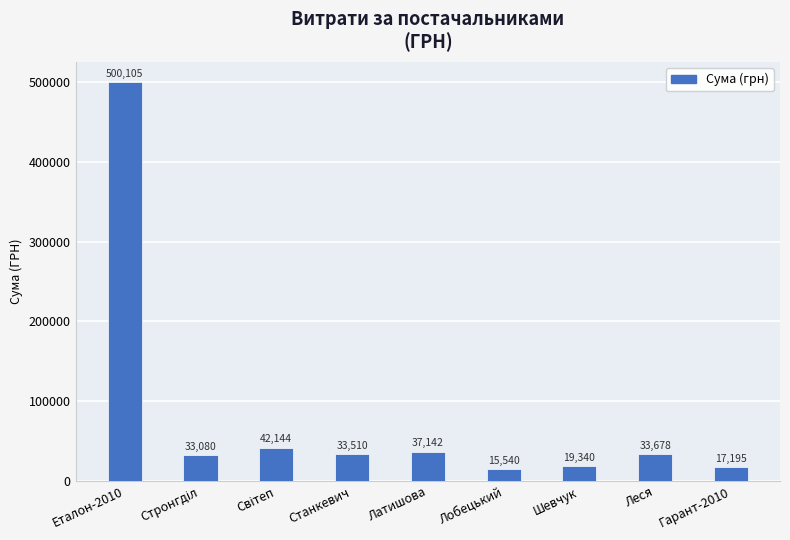

Approximately how many times larger is the value at Леся compared to Станкевич?

1.0